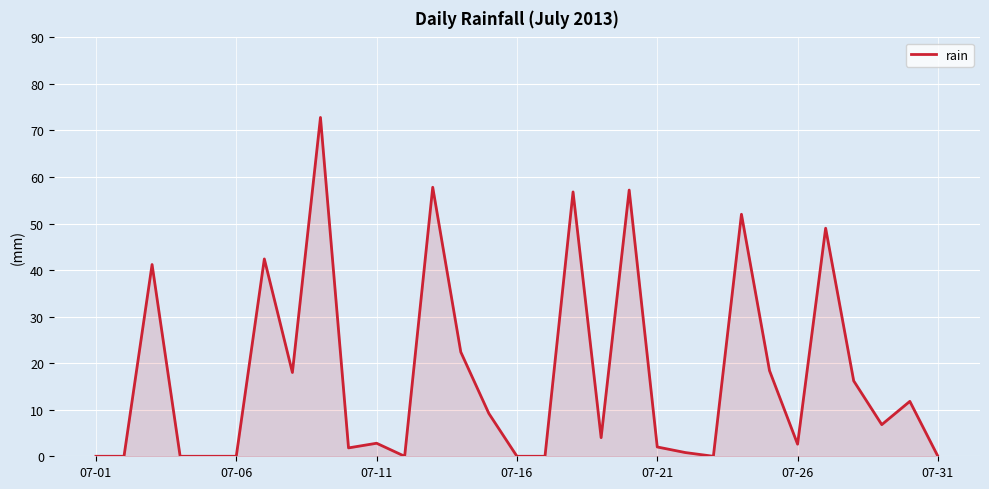

What is the maximum value shown in the chart?

72.8